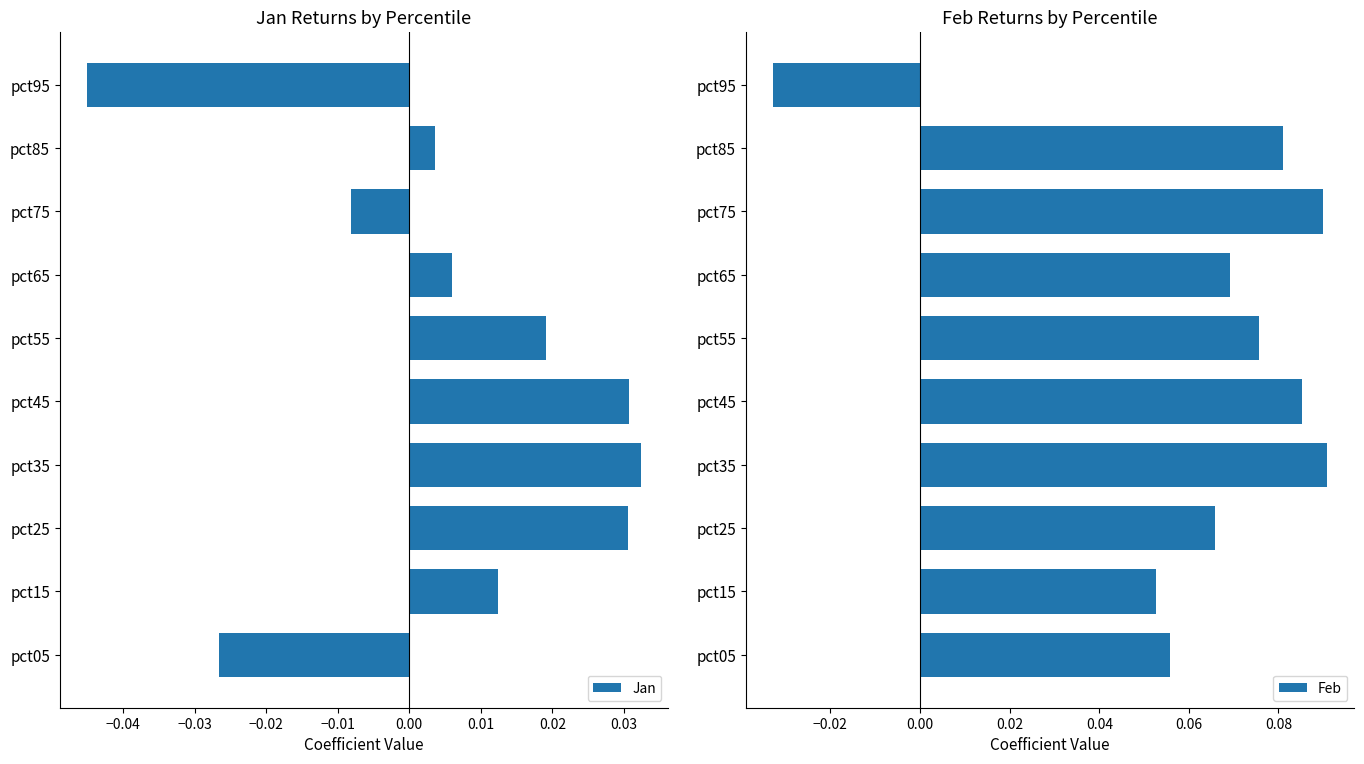

Which category has the highest value in the Jan series?

pct35